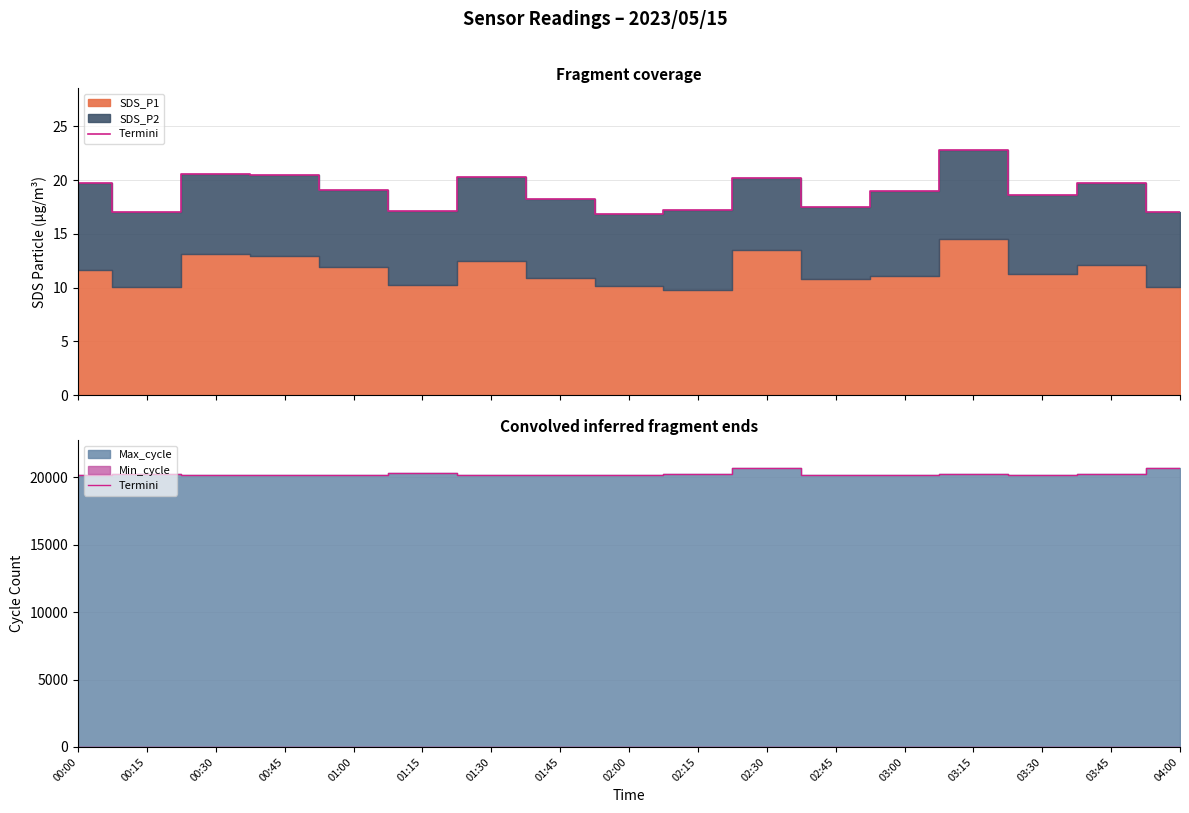

Is it true that the value at 02:30 is 20703?

True